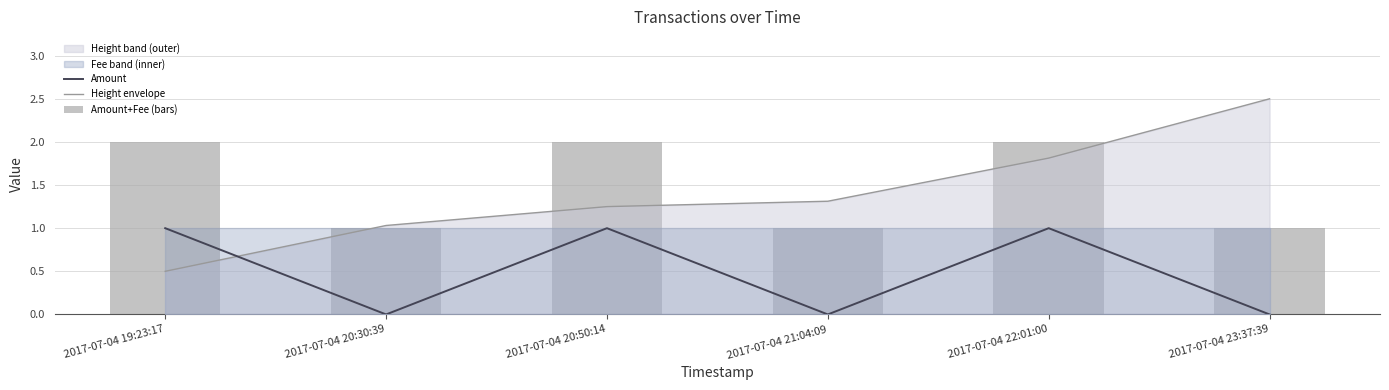

Reading left to right, list all the values displayed in this chart.

Amount: 2017-07-04 19:23:17=1.0	2017-07-04 20:30:39=0.0	2017-07-04 20:50:14=1.0	2017-07-04 21:04:09=0.0	2017-07-04 22:01:00=1.0	2017-07-04 23:37:39=0.0
Height envelope: 2017-07-04 19:23:17=0.5	2017-07-04 20:30:39=1.0	2017-07-04 20:50:14=1.2	2017-07-04 21:04:09=1.3	2017-07-04 22:01:00=1.8	2017-07-04 23:37:39=2.5
Amount+Fee (bars): 2017-07-04 19:23:17=2.0	2017-07-04 20:30:39=1.0	2017-07-04 20:50:14=2.0	2017-07-04 21:04:09=1.0	2017-07-04 22:01:00=2.0	2017-07-04 23:37:39=1.0